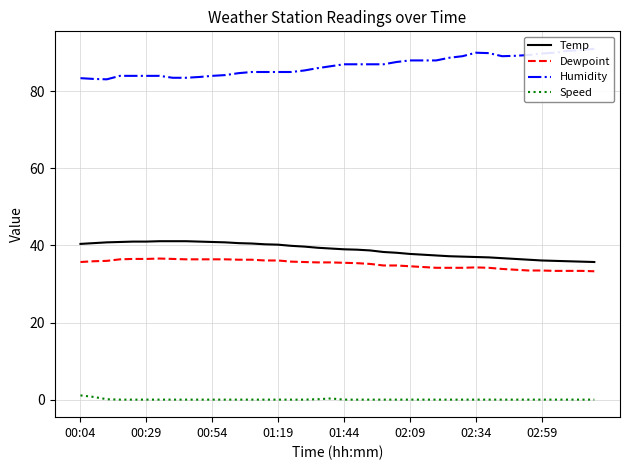

Reading left to right, extract all data points from this chart.

Temp: 40.4	40.6	40.8	40.9	41.0	41.0	41.1	41.1	41.1	41.0	40.9	40.8	40.6	40.5	40.3	40.2	39.9	39.7	39.4	39.2	39.0	38.9	38.7	38.3	38.1	37.8	37.6	37.4	37.2	37.1	37.0	36.9	36.7	36.5	36.3	36.1	36.0	35.9	35.8	35.7
Dewpoint: 35.7	35.9	36.0	36.4	36.5	36.5	36.6	36.5	36.4	36.4	36.4	36.4	36.3	36.3	36.1	36.1	35.8	35.7	35.6	35.6	35.5	35.4	35.2	34.8	34.8	34.6	34.4	34.2	34.2	34.2	34.3	34.2	33.9	33.7	33.5	33.5	33.4	33.4	33.4	33.3
Humidity: 83.4	83.2	83.1	84.0	84.0	84.0	84.0	83.5	83.5	83.7	84.0	84.2	84.7	85.0	85.0	85.0	85.0	85.4	86.0	86.5	87.0	87.0	87.0	87.0	87.6	88.0	88.0	88.0	88.7	89.1	90.0	89.9	89.1	89.2	89.4	89.8	90.0	90.5	90.7	91.0
Speed: 1.1	0.7	0.1	0.0	0.0	0.0	0.0	0.0	0.0	0.0	0.0	0.0	0.0	0.0	0.0	0.0	0.0	0.0	0.1	0.3	0.0	0.0	0.0	0.0	0.0	0.0	0.0	0.0	0.0	0.0	0.0	0.0	0.0	0.0	0.0	0.0	0.0	0.0	0.0	0.0